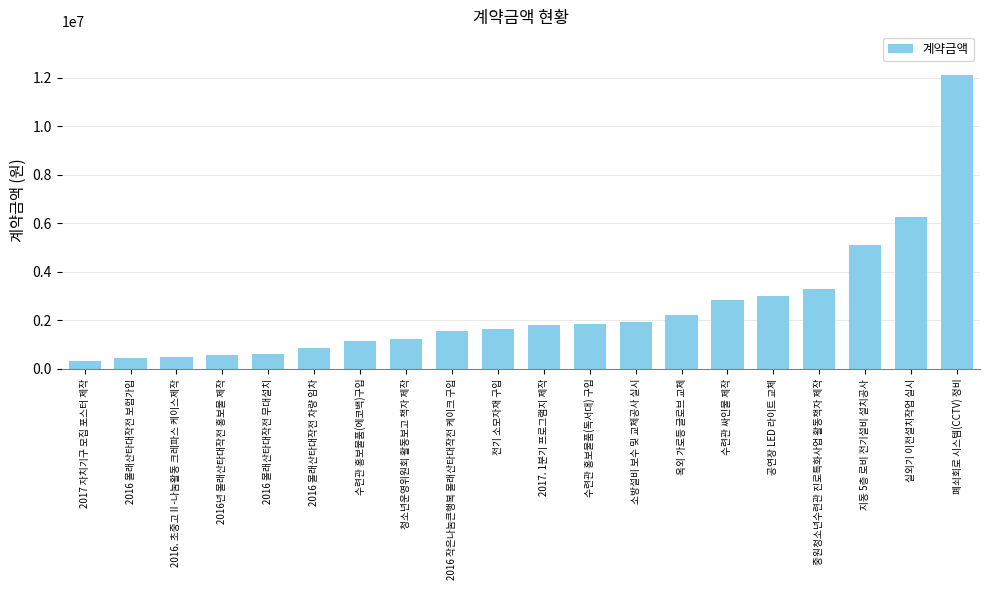

What is the ratio of the value at 청소년운영위원회 활동보고 책자 제작 to the value at 공연장 LED 라이트 교체?

0.4